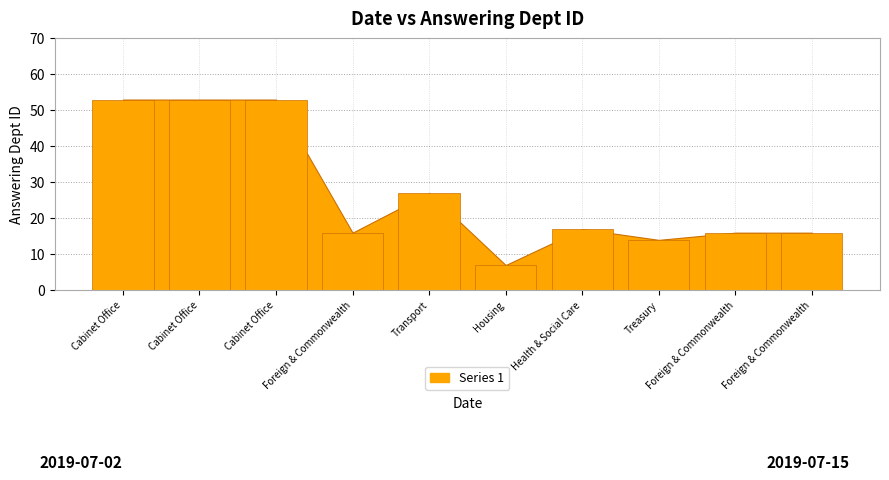

Which label corresponds to the smallest value in the chart?

Housing